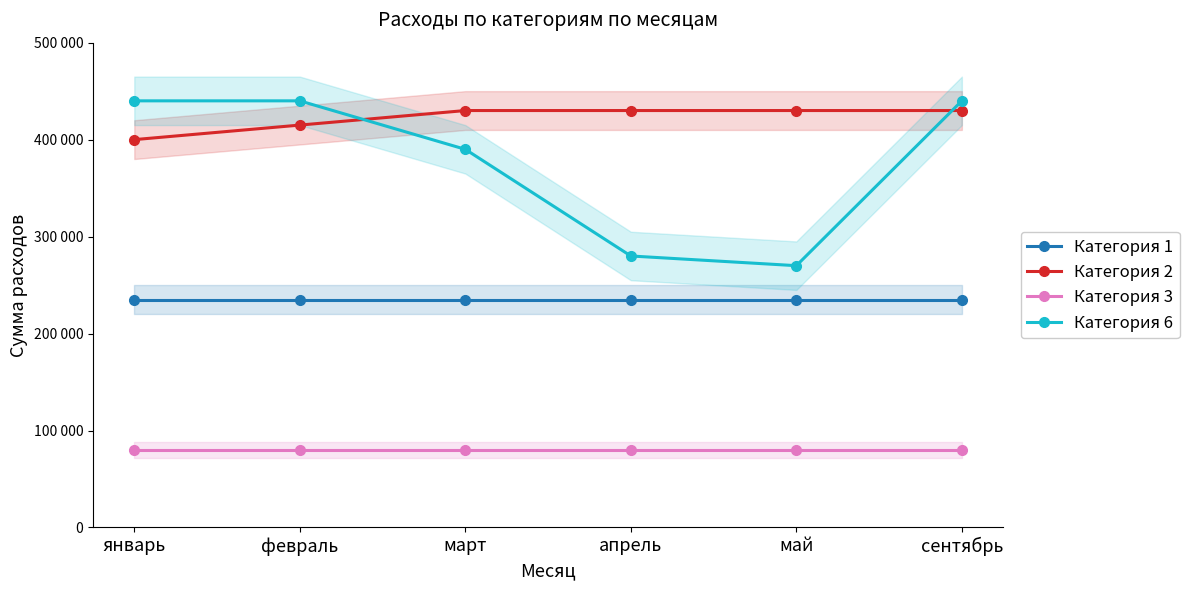

What is the spread (max minus min) of values at январь?

360000